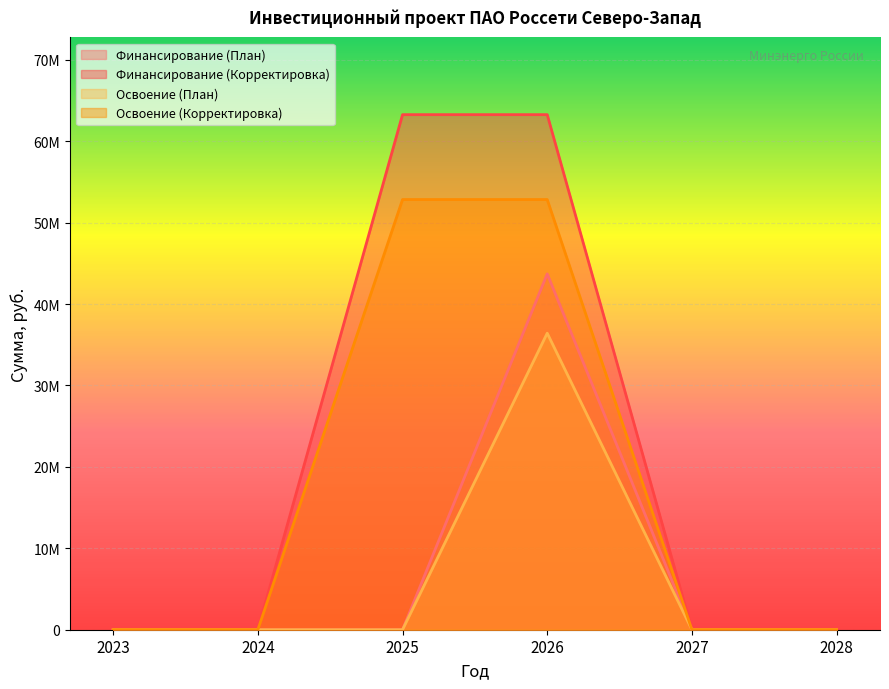

At how many categories does at least one series exceed 21996710?

2